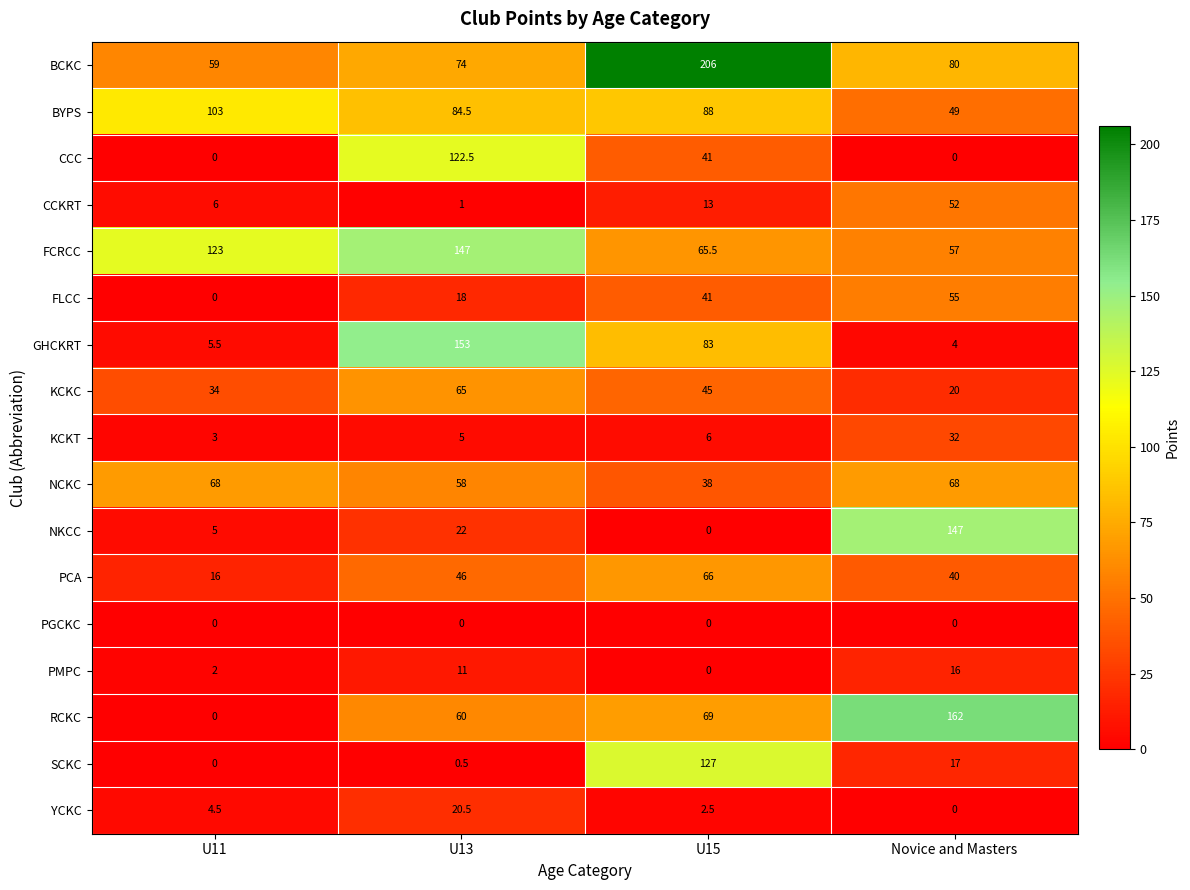

What is the total value across all series at U11?

429.0